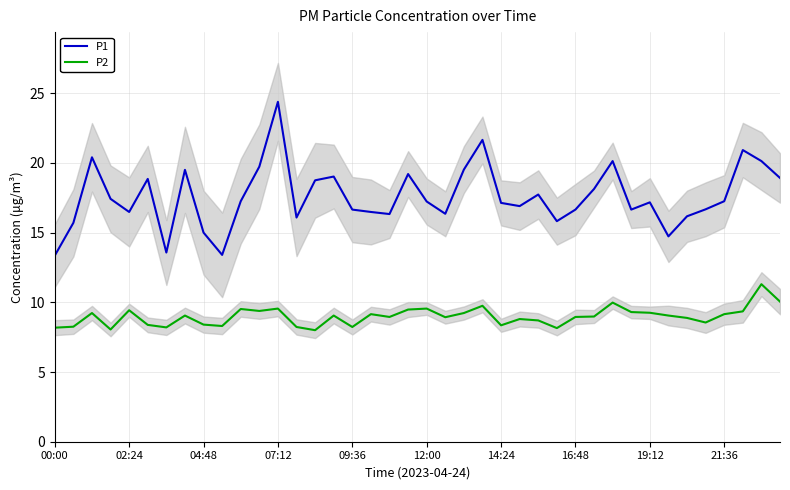

True or false: P2 and P1 cross at least once.

False